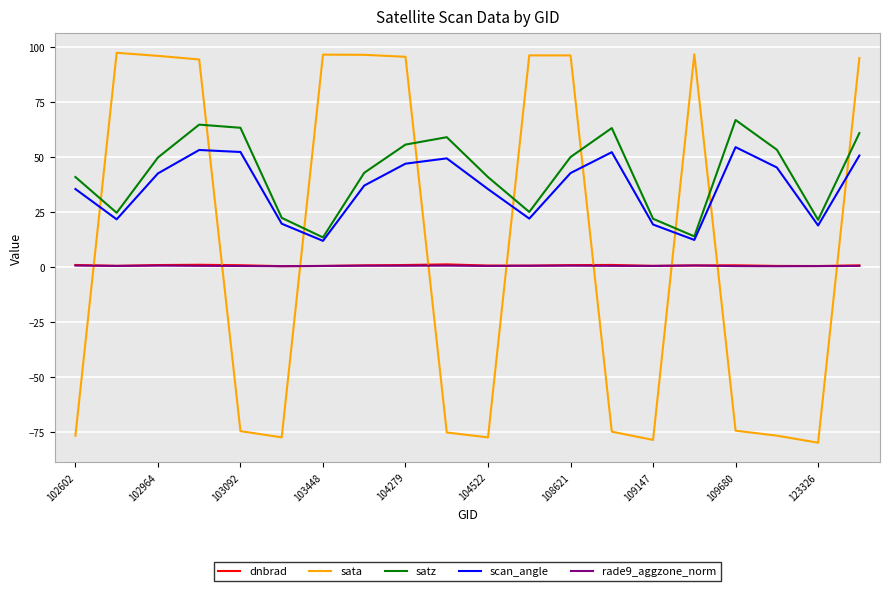

What is the greatest value displayed?

97.4